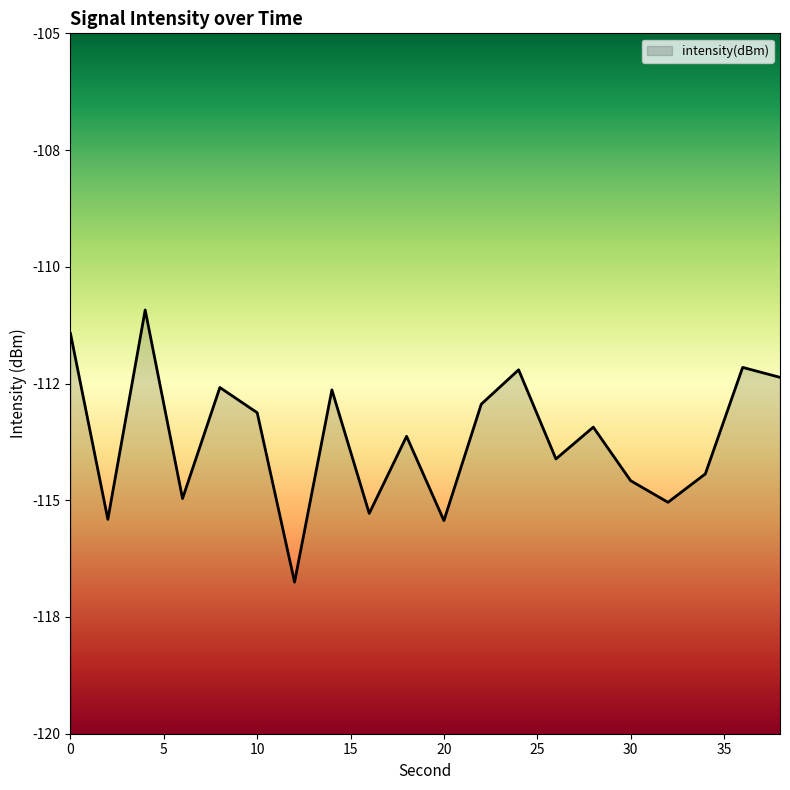

What is the difference between the maximum and second lowest values?

4.5